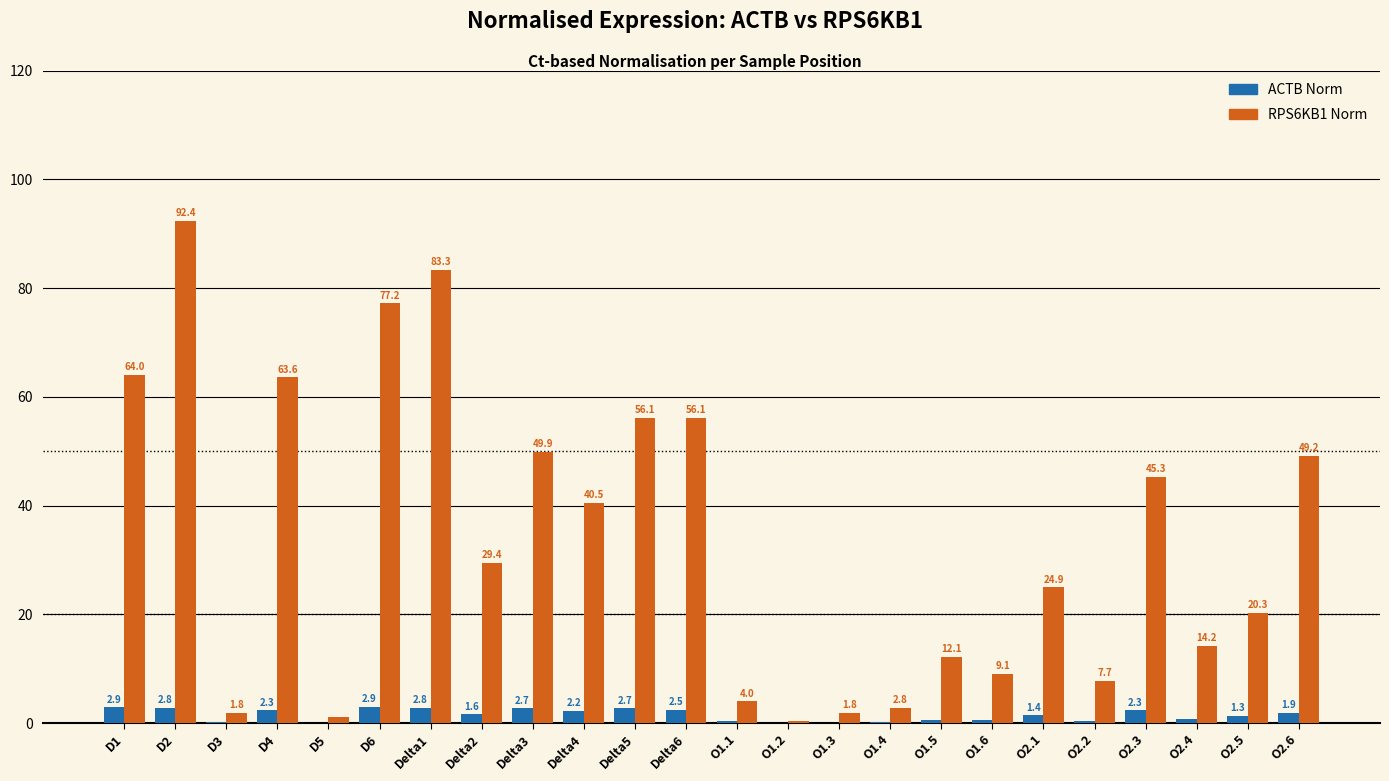

What is the highest value of the ACTB Norm series?

2.9